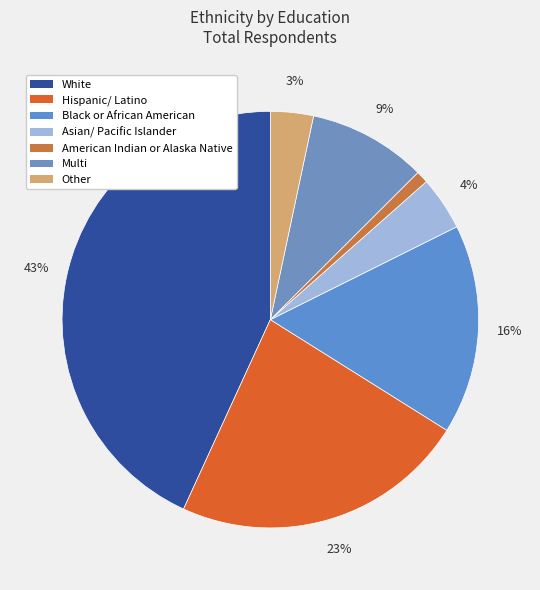

Is White the majority of the pie?

No